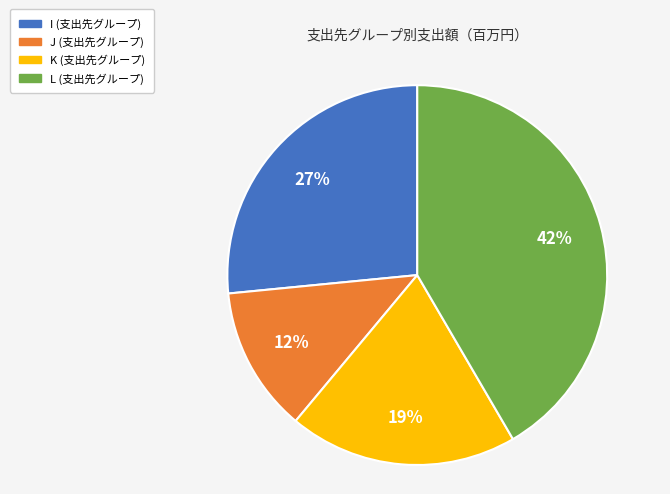

Do I and K together represent more than half of the pie?

No